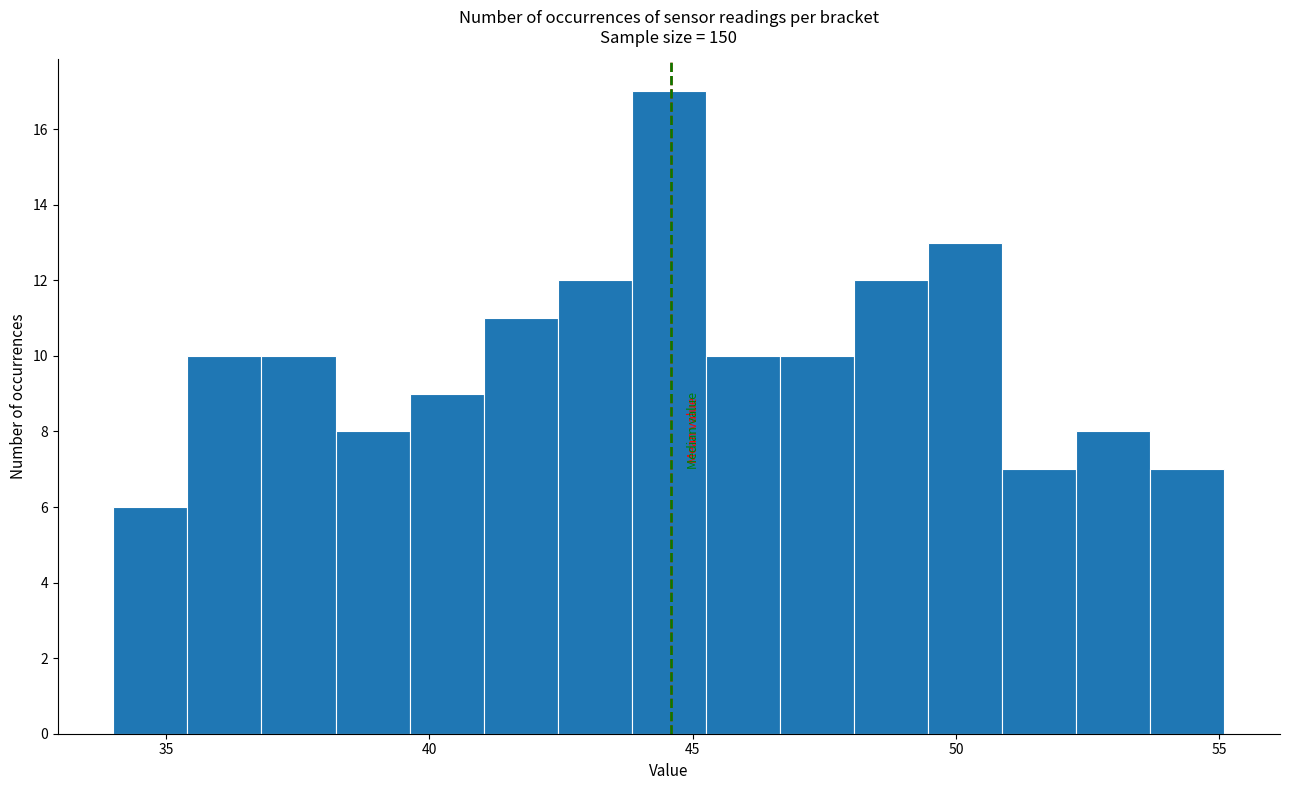

Read against the x-axis, roughly where is the centre of the tallest bar?

44.5